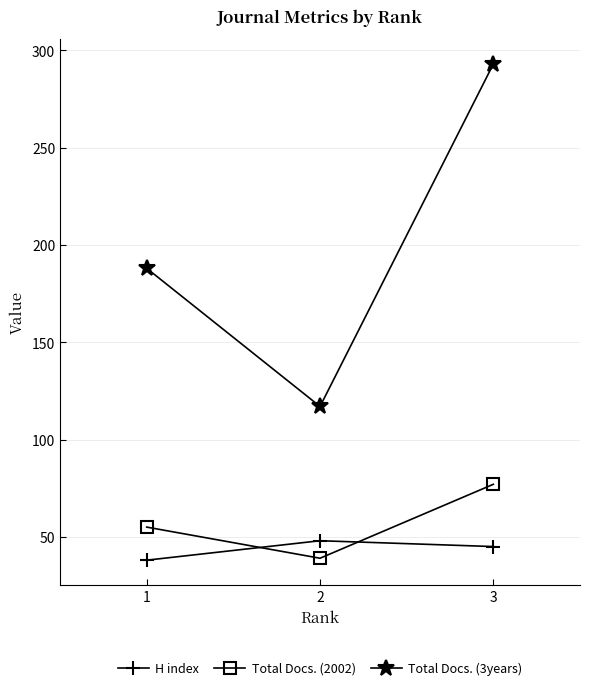

What is the sum of the H index values at 1 and 2?

86